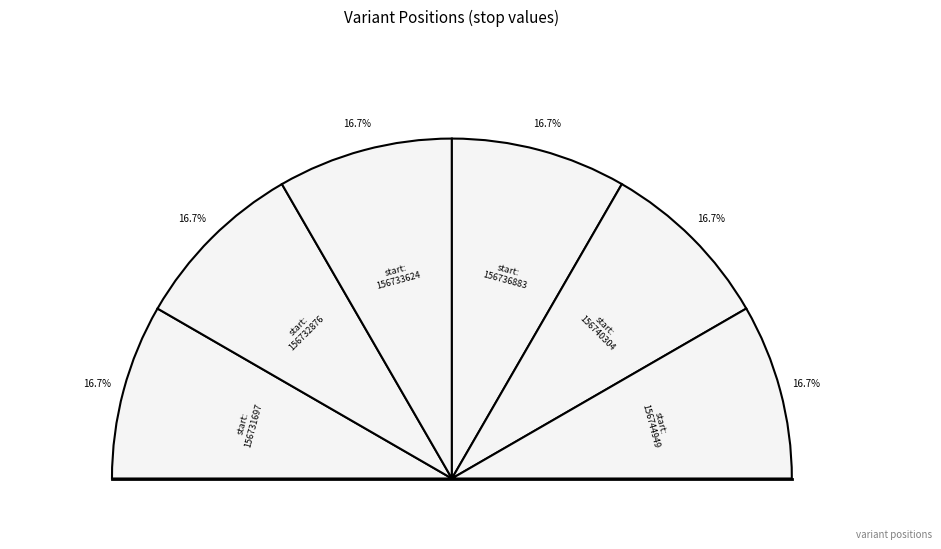

Does 156733624 account for over 50% of the chart?

No